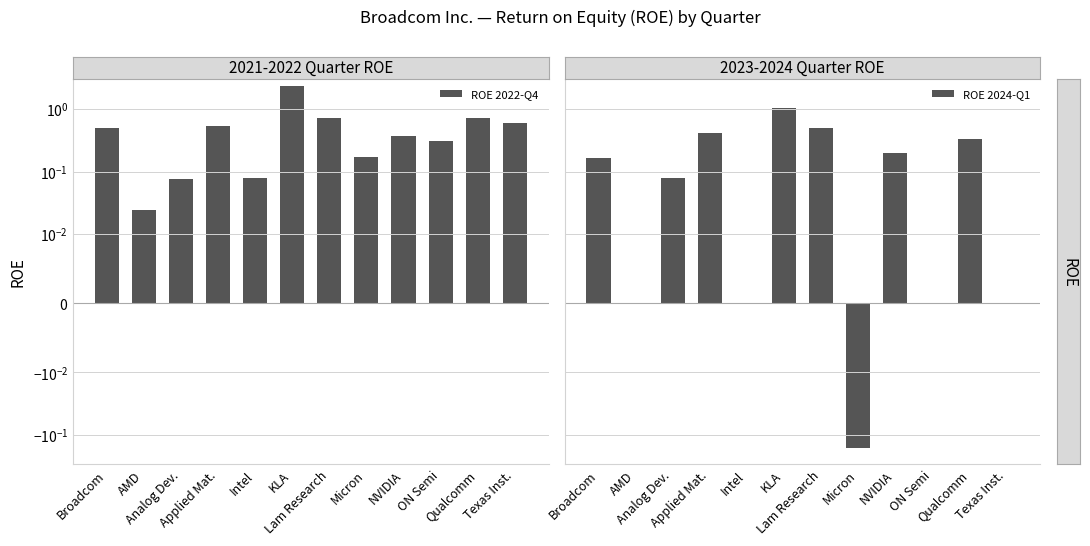

What is the value of the ROE 2022-Q4 bar at the 3rd from the left?

0.1